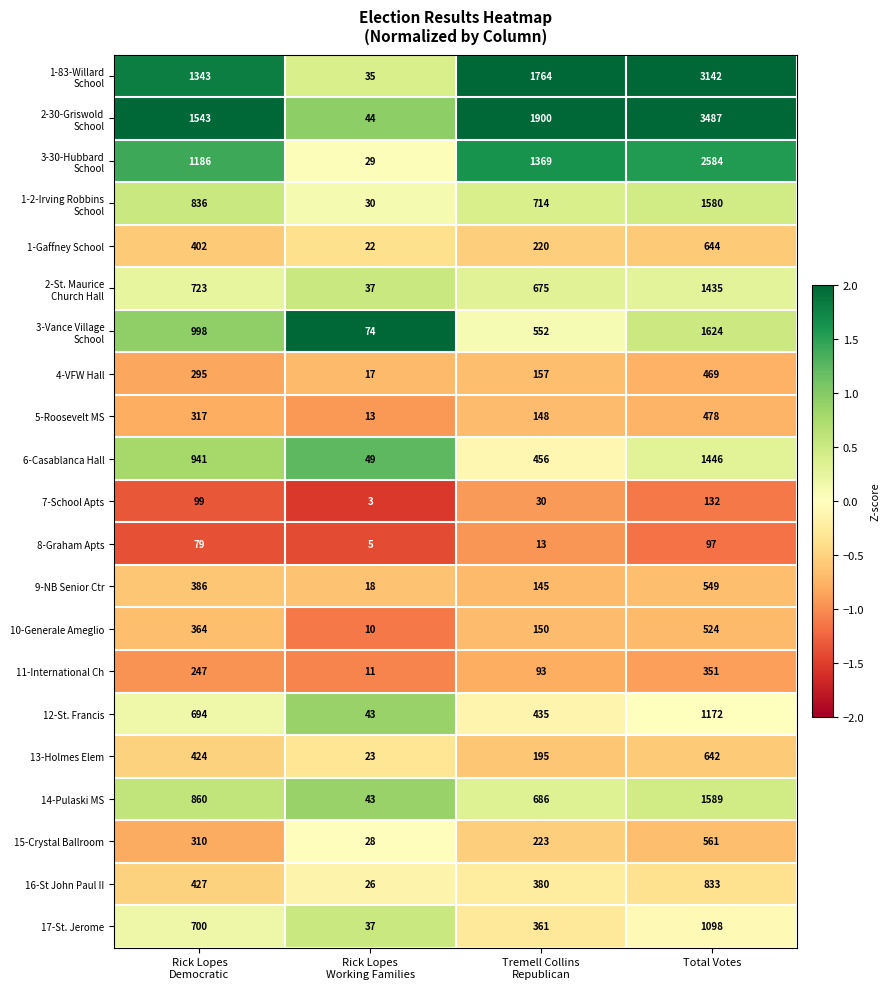

What is the difference between the maximum and second lowest values in the 6-Casablanca Hall series?

990